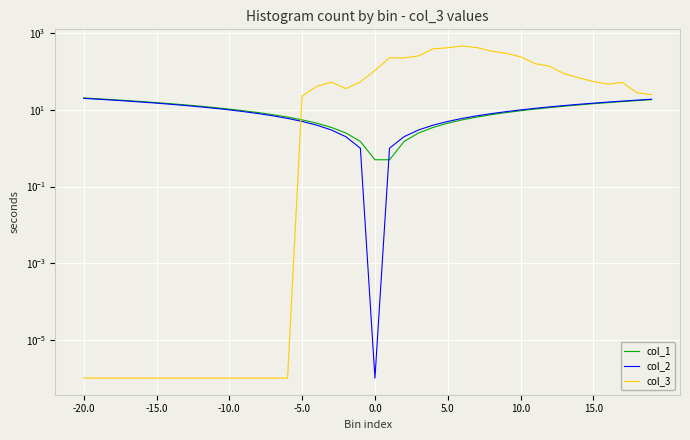

Is it true that col_1 equals 4.6 at -5.0?

False